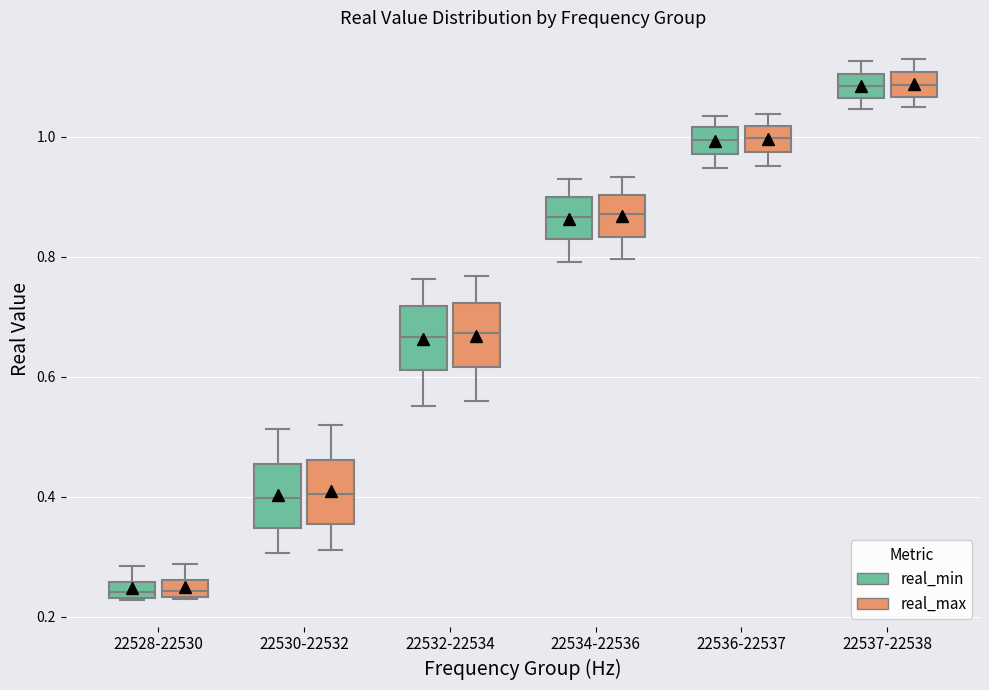

Where does the median line of the box for 22536-22537 (real_min) sit on the y-axis? The values are not printed on the chart, so give them approximately, as read against the axis.

1.00